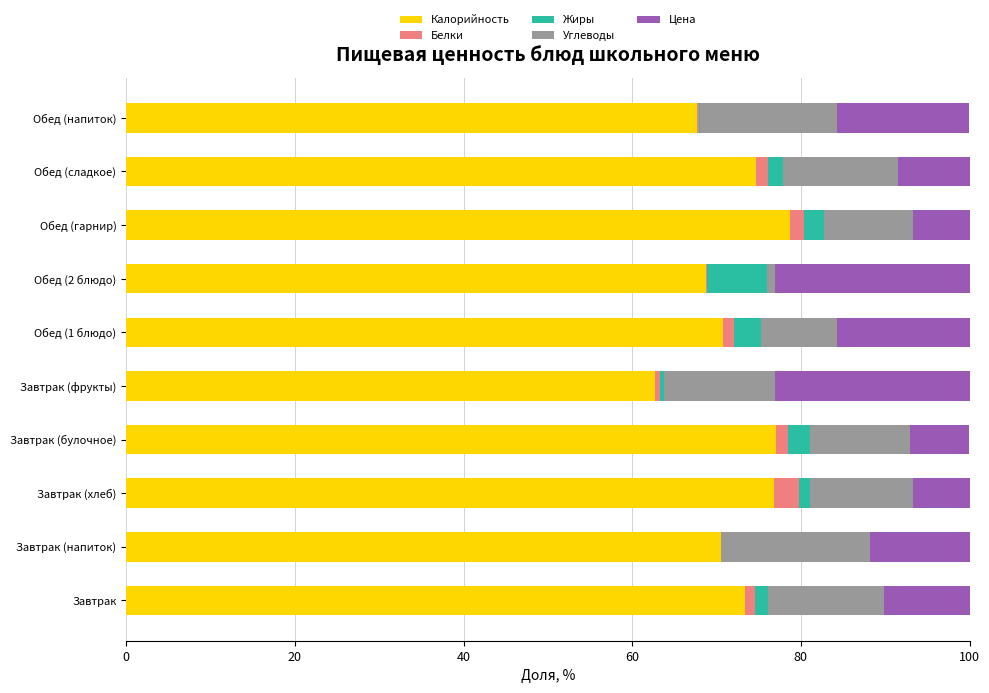

What are all the series names shown in the legend?

Калорийность, Белки, Жиры, Углеводы, Цена